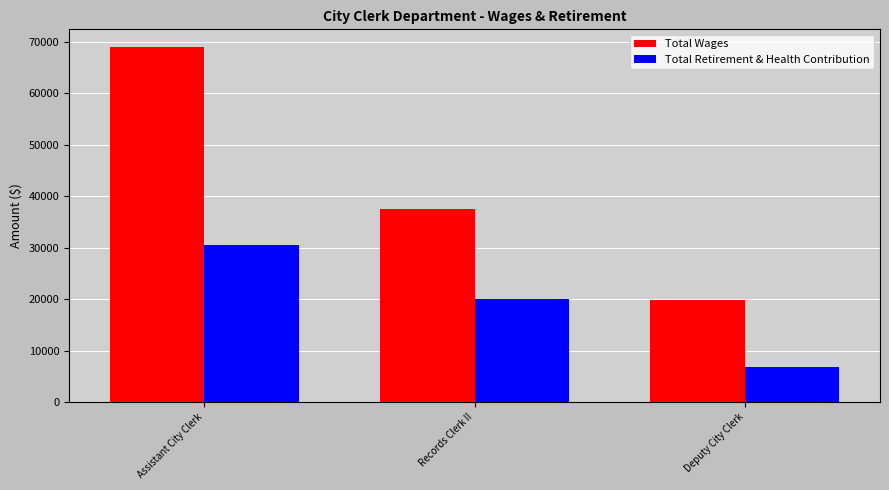

What is the spread (max minus min) of values at Assistant City Clerk?

38396